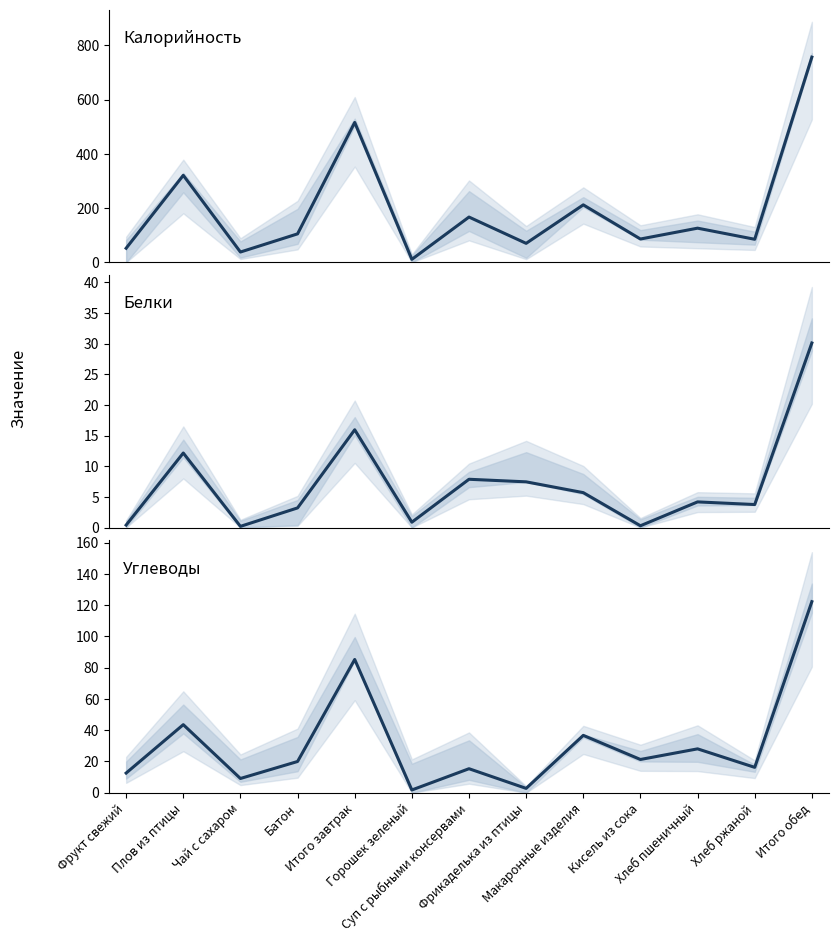

Where is the first local maximum for Белки?

Плов из птицы